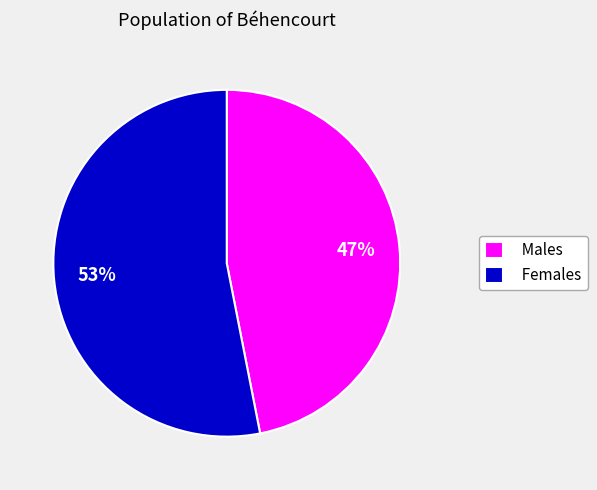

Between Females and Males, which is larger?

Females